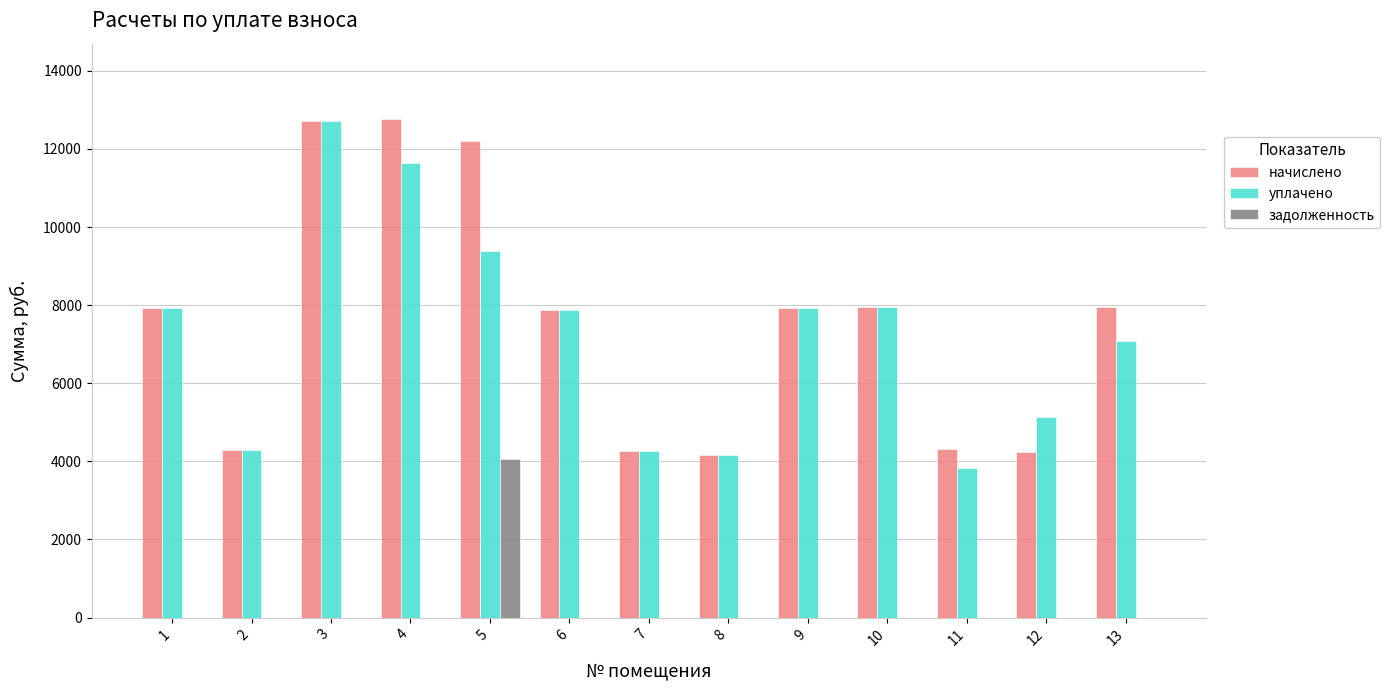

The value of начислено at 12 is 4247.6. True or false?

True